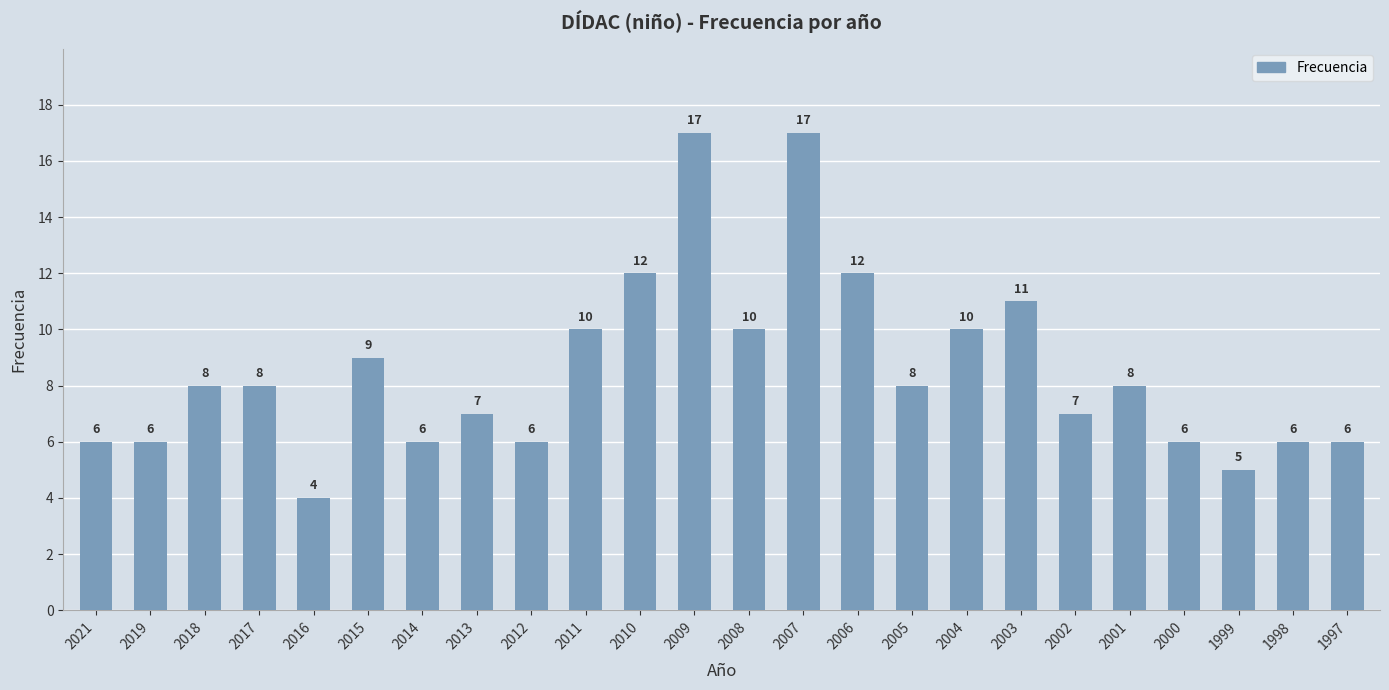

Read the value at 2018, to the nearest 5.

10